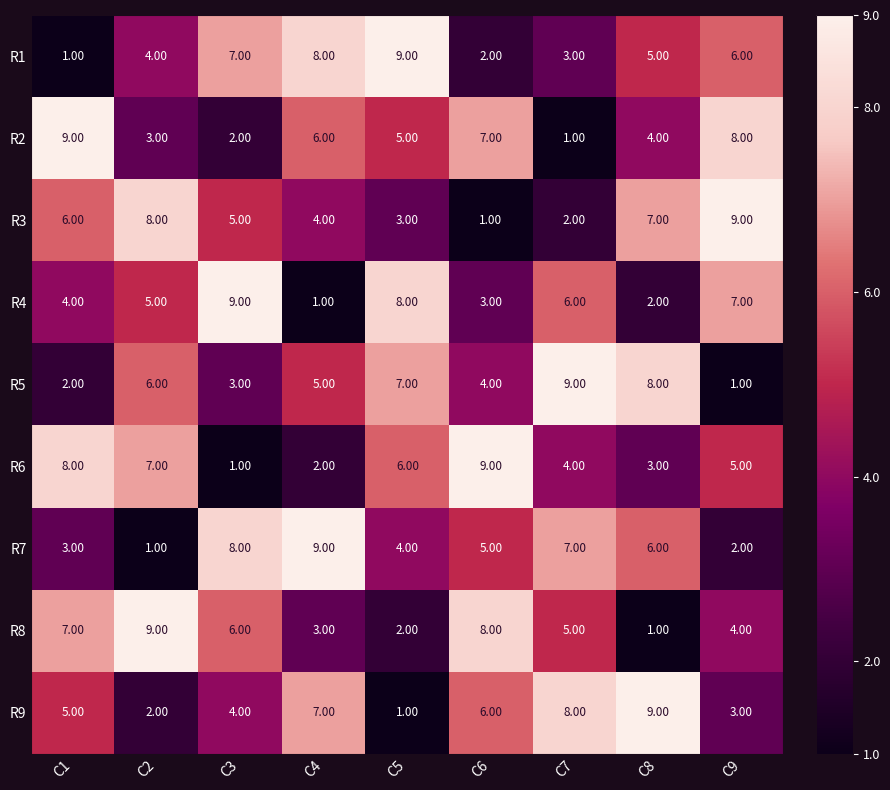

Rank the categories by R2 value from lowest to highest.

C7, C3, C2, C8, C5, C4, C6, C9, C1